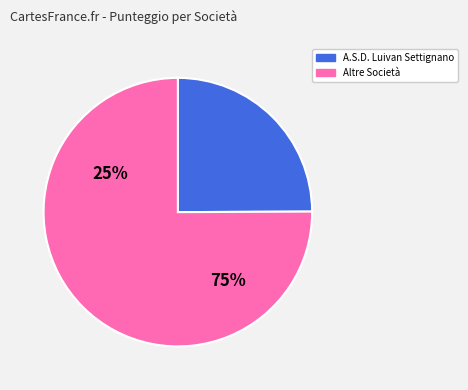

Is there any slice that represents more than half of the pie?

Yes